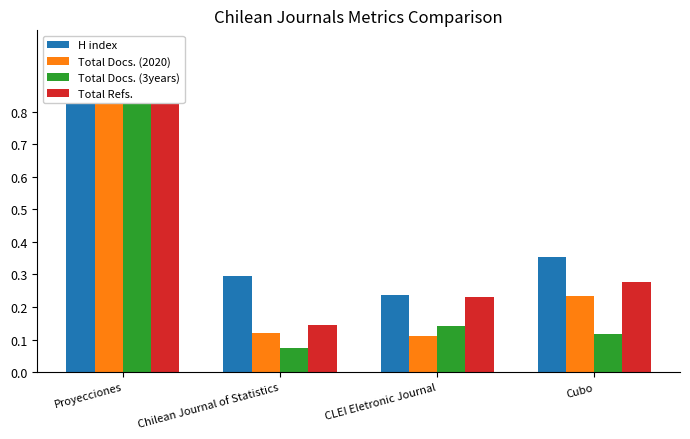

At which category is the sum across all series the highest?

Proyecciones